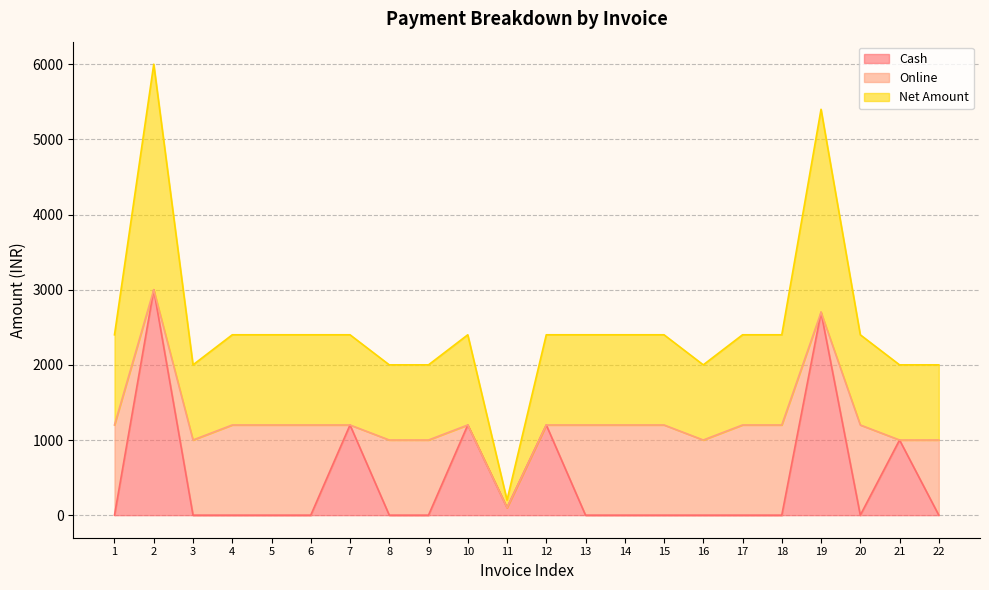

How many data points in Net Amount are less than 1200?

7